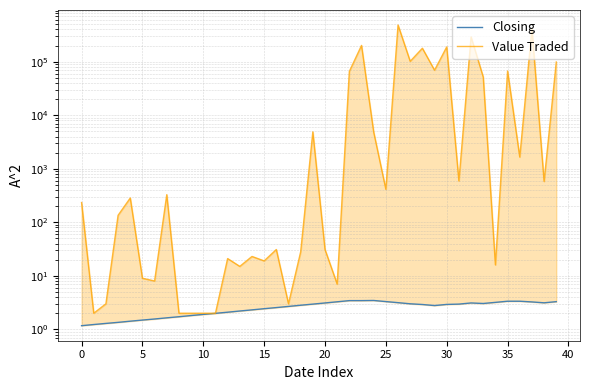

True or false: Value Traded and Closing intersect in this chart.

False